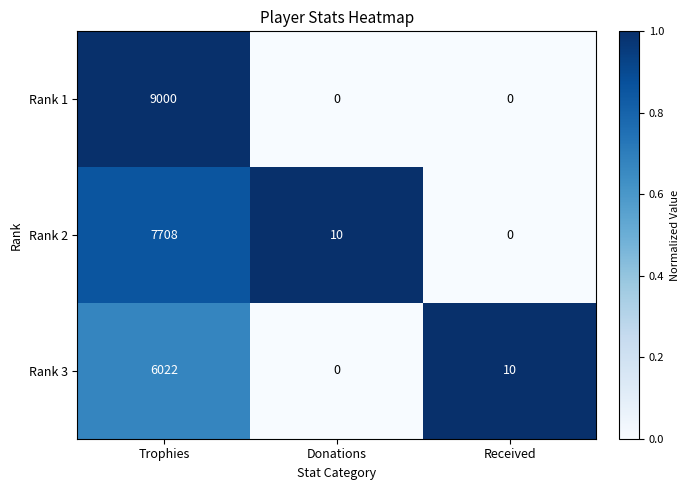

Which label corresponds to the largest value in the chart?

Trophies